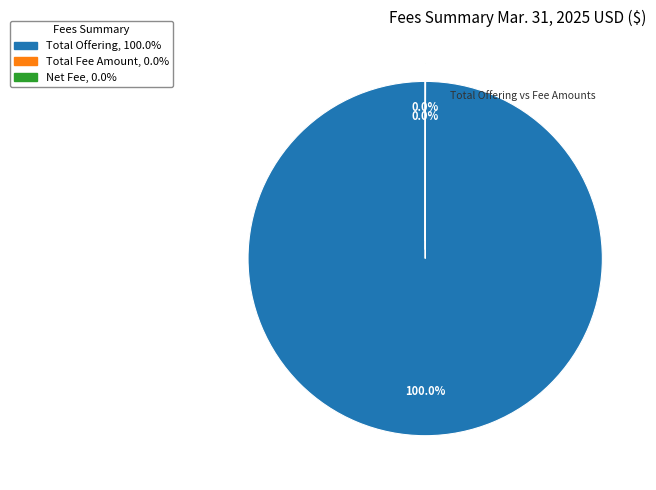

Is there a majority slice in this chart?

Yes